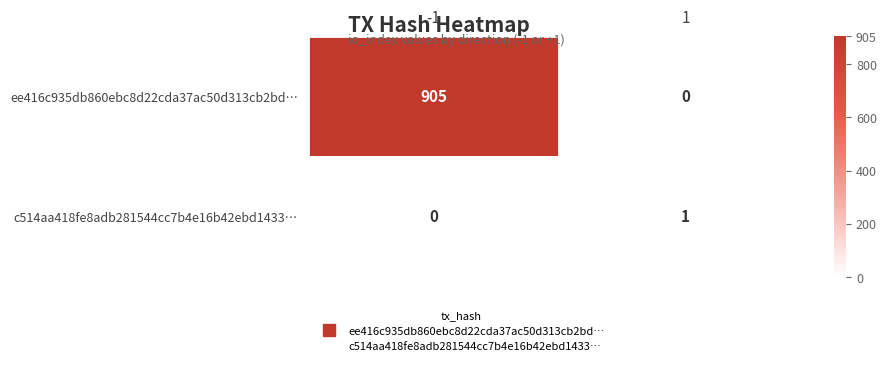

At -1, list the series in order from largest to smallest.

ee416c935db860ebc8d22cda37ac50d313cb2bd…, c514aa418fe8adb281544cc7b4e16b42ebd1433…